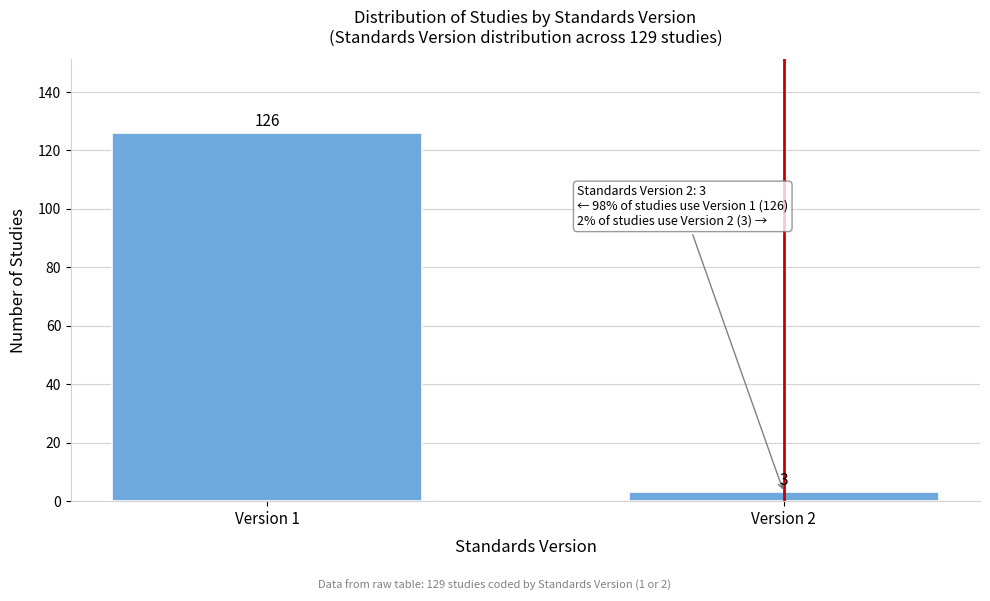

Reading left to right, extract all data points from this chart.

Version 1=126	Version 2=3